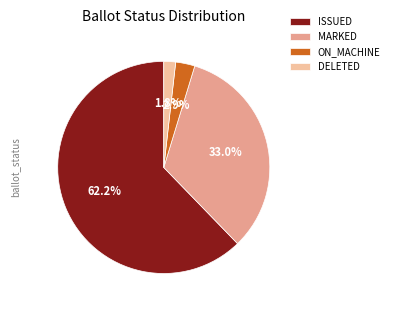

Which slice is the largest?

ISSUED